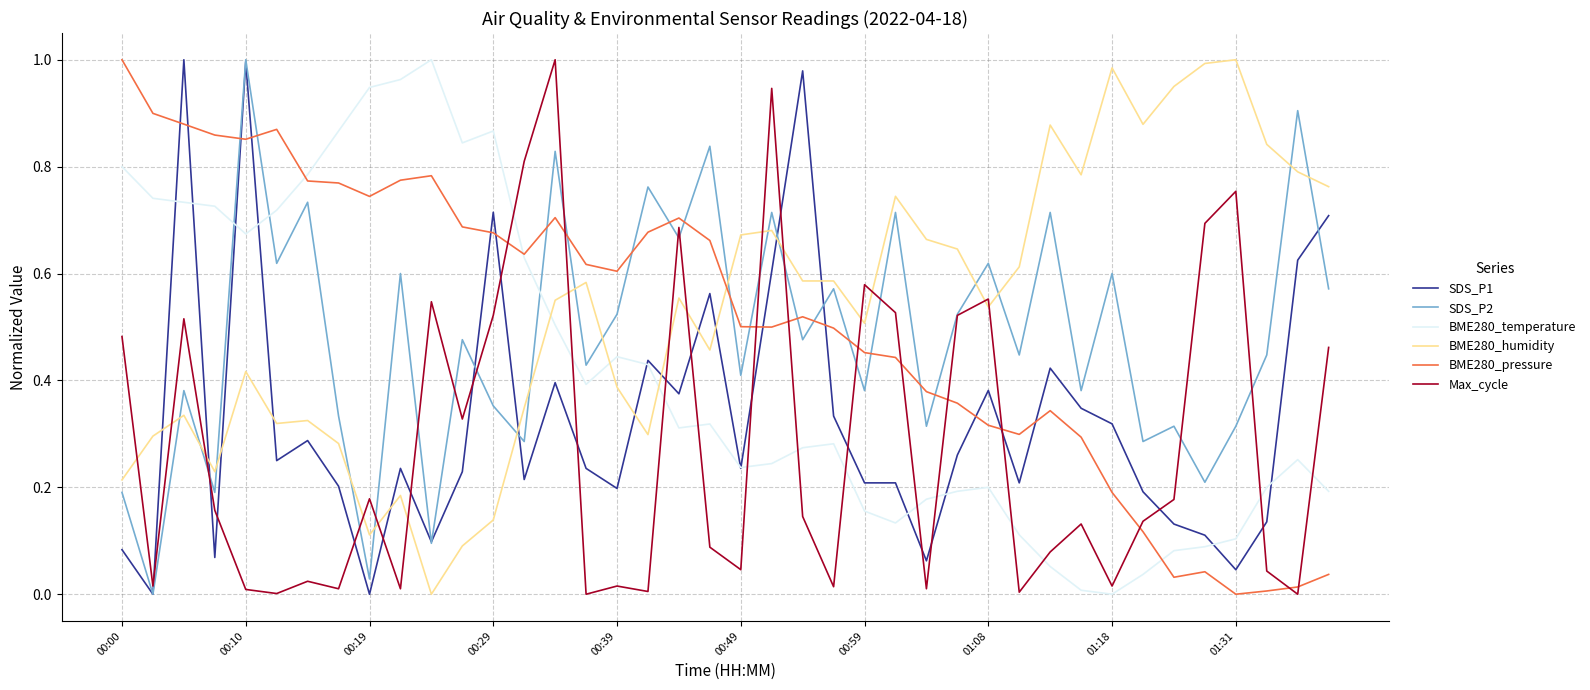

True or false: BME280_humidity and SDS_P2 cross at least once.

True